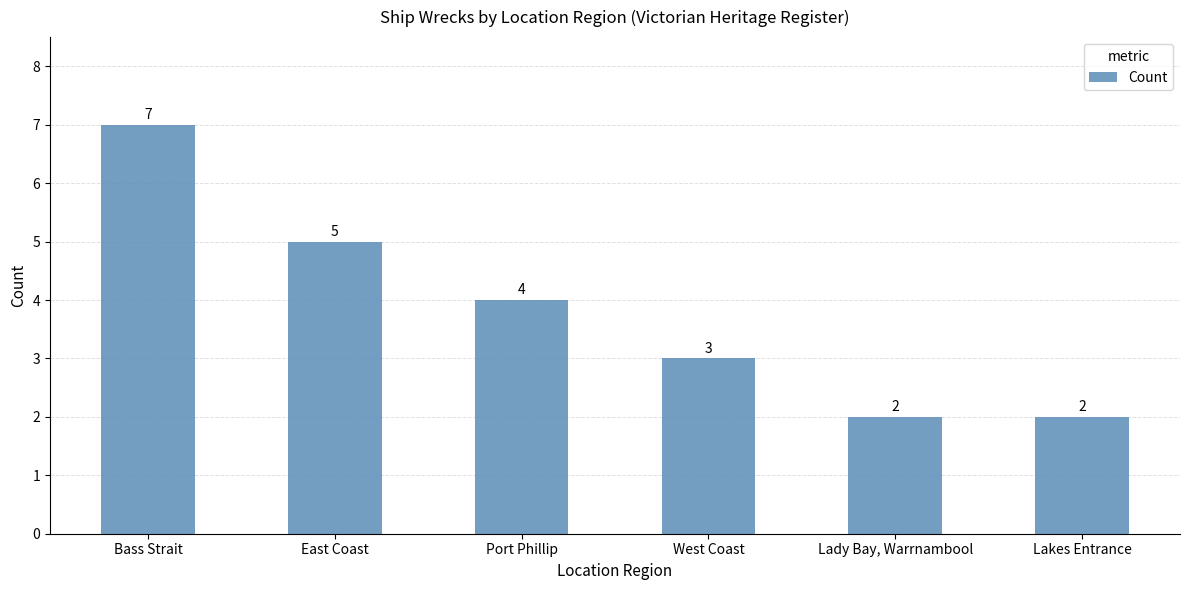

What is the value of the 2nd bar from the left?

5